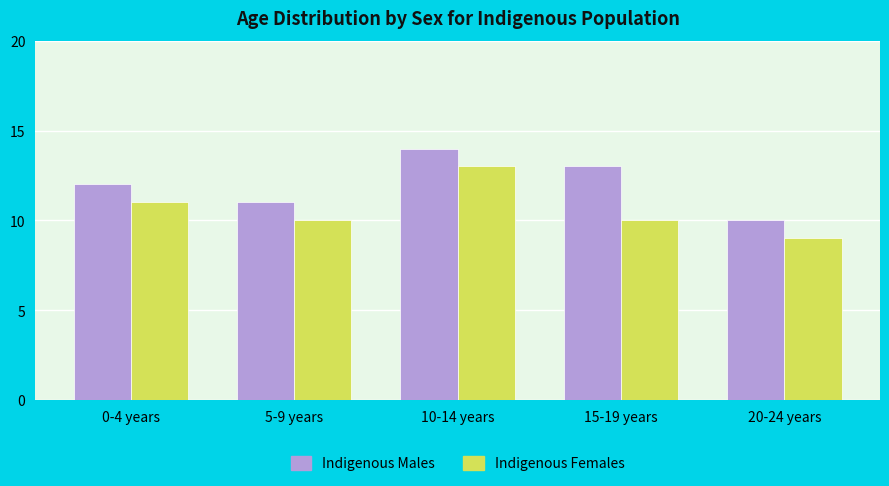

How many bars are there in total?

10